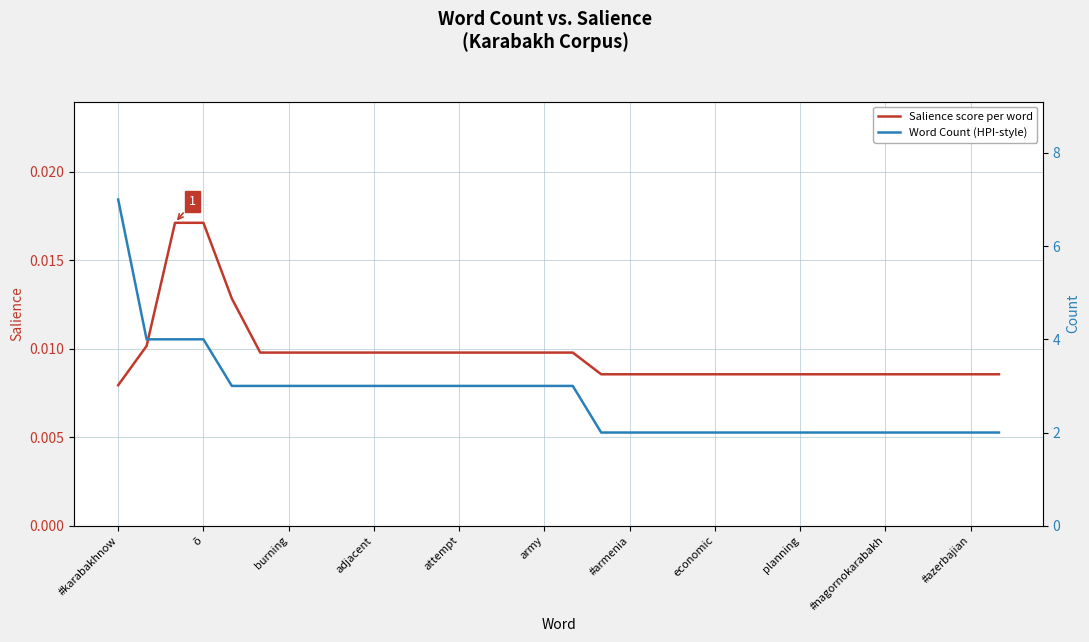

Which category has the lowest value in the Salience score per word series?

#karabakhnow